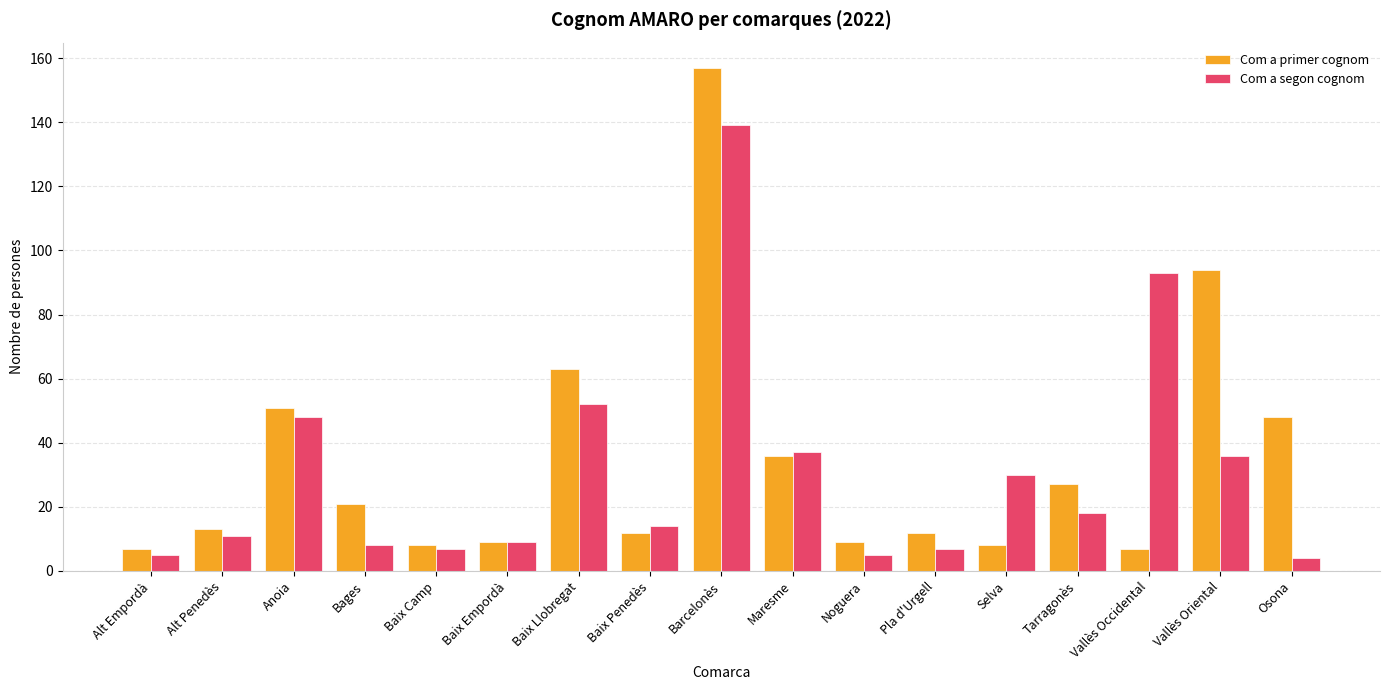

The value of Com a segon cognom at Vallès Oriental is 10. True or false?

False